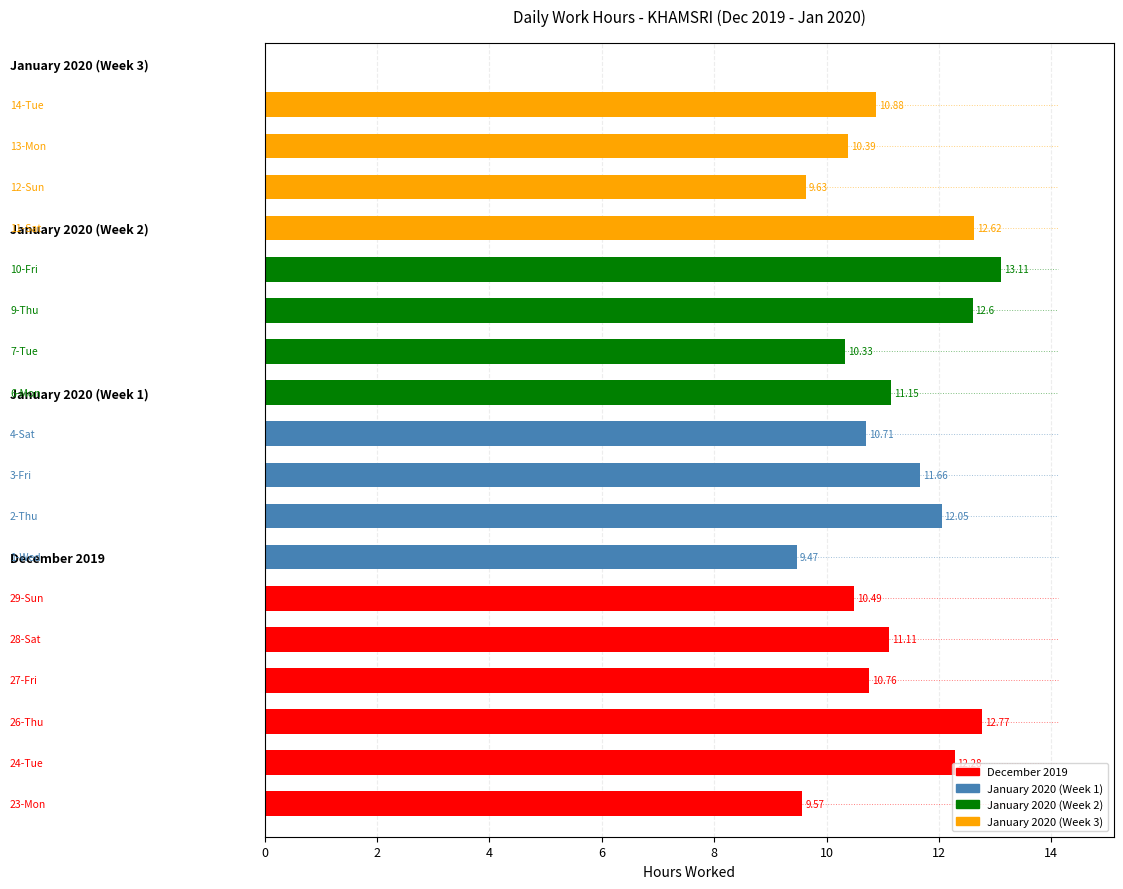

What is the sum of all values?

201.6